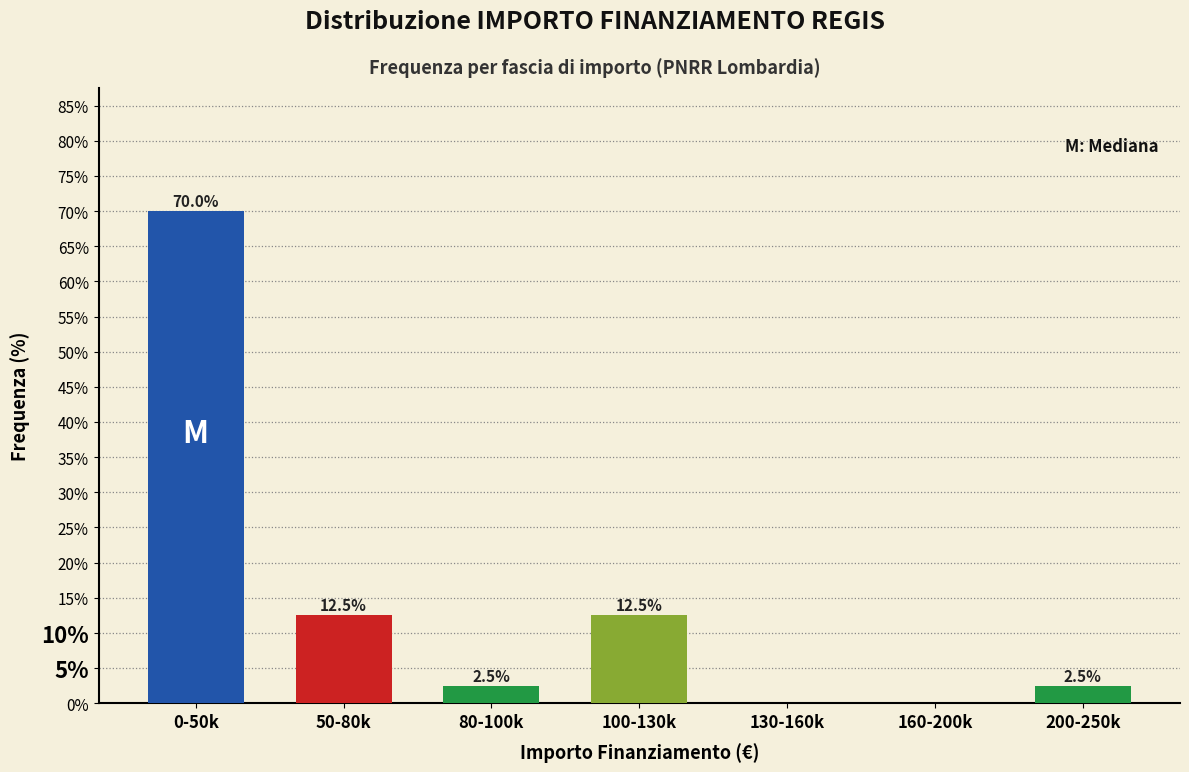

Reading left to right, extract all data points from this chart.

0-50k=70.0	50-80k=12.5	80-100k=2.5	100-130k=12.5	130-160k=0.0	160-200k=0.0	200-250k=2.5